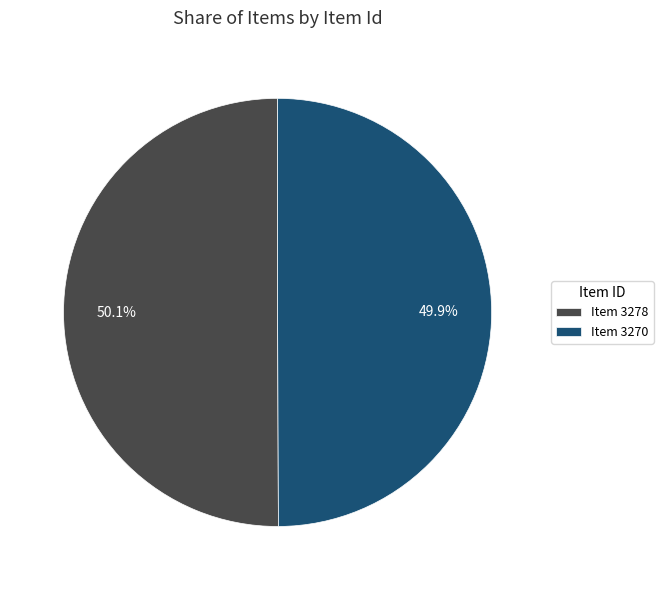

How much of the chart is everything except Item 3270?

50.1%